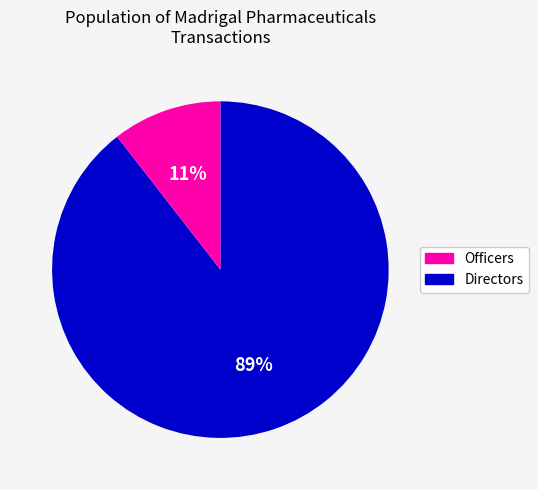

To the nearest percent, what is the average slice percentage?

50%